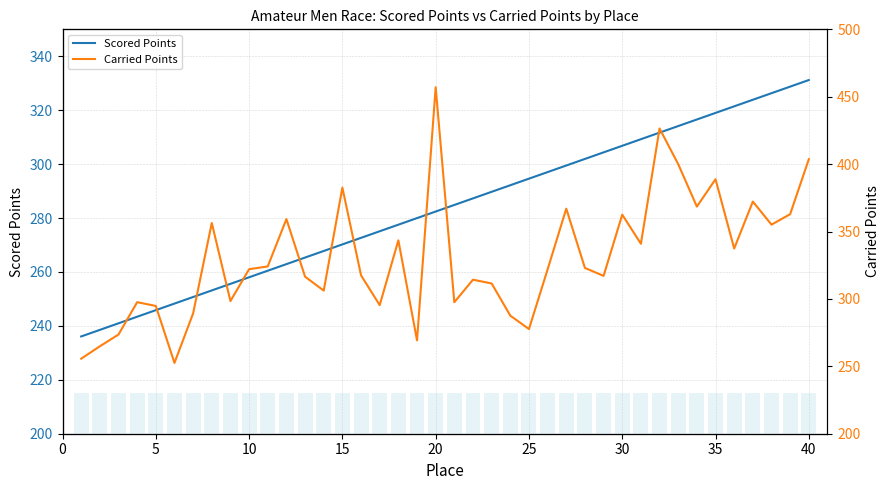

Does the chart contain stacked bars?

No